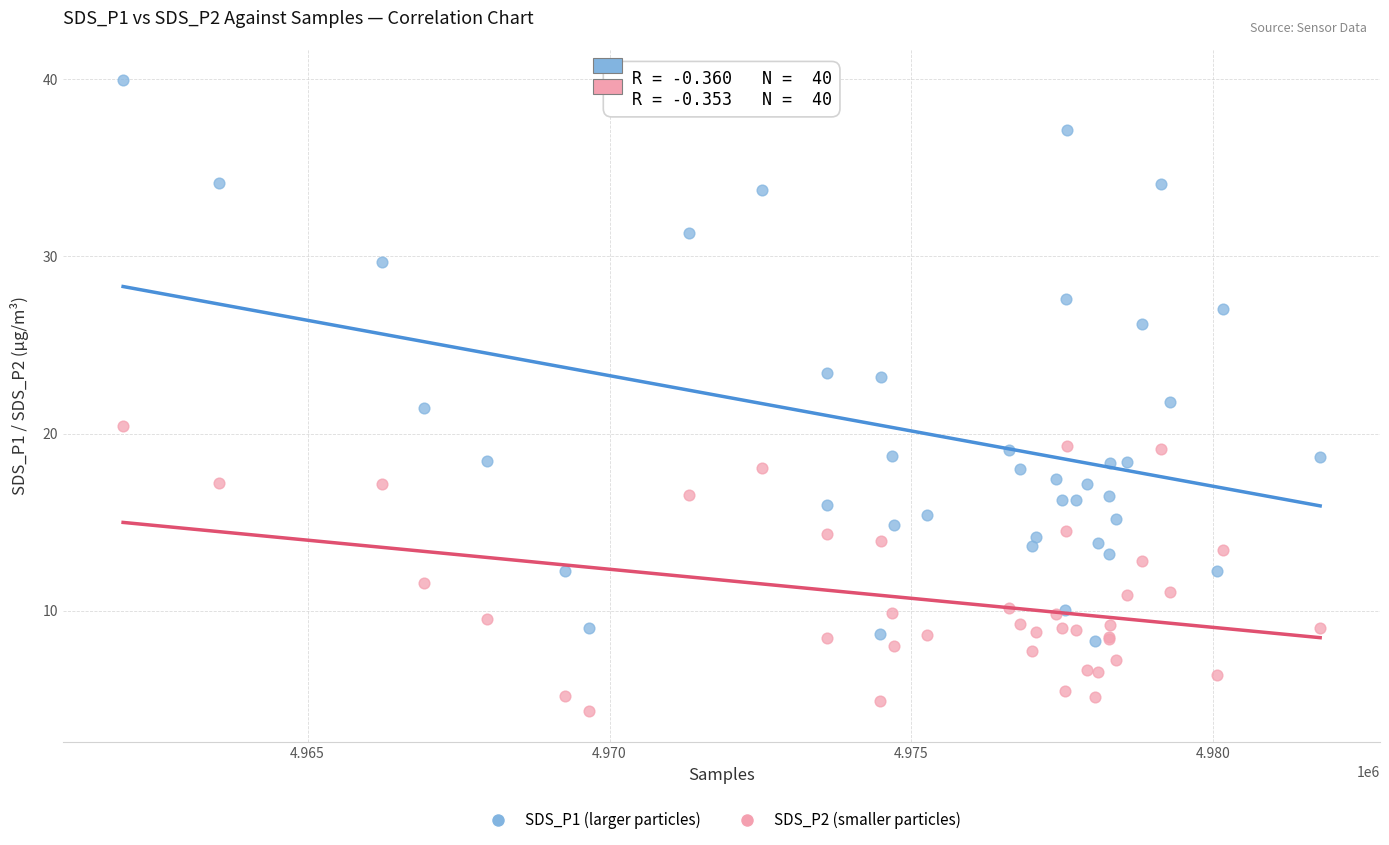

What are all the series names shown in the legend?

SDS_P1 (larger particles), SDS_P2 (smaller particles)